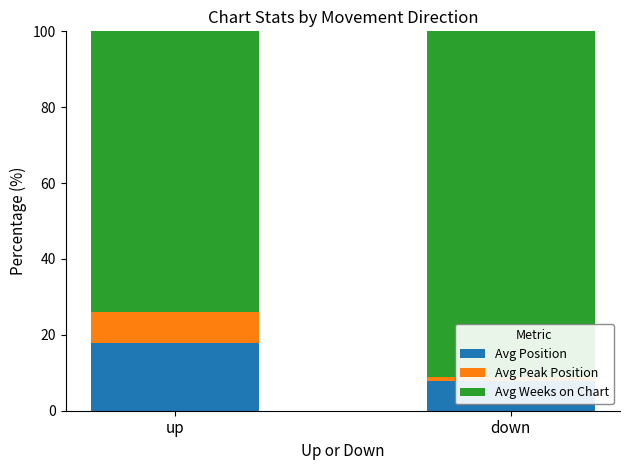

What is the minimum value shown in the chart?

1.0